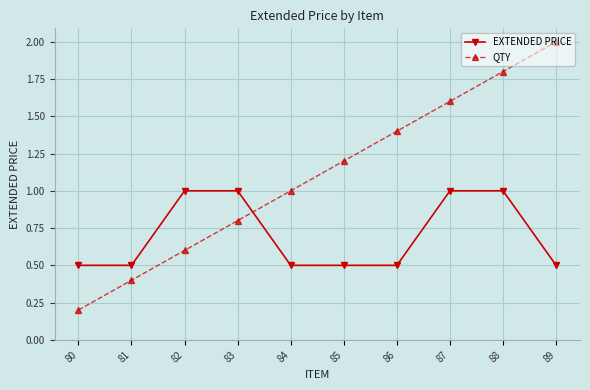

What is the difference between the maximum and minimum values in the EXTENDED PRICE series?

0.5